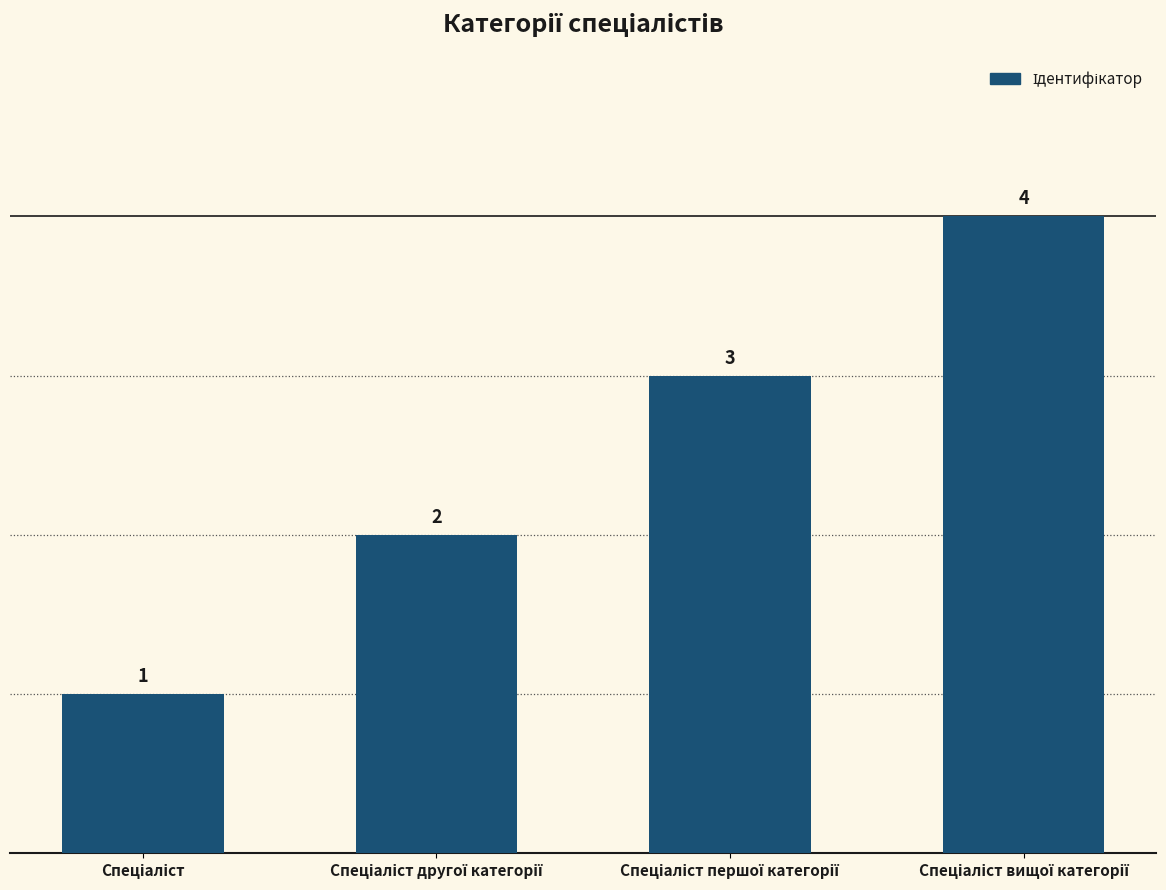

What is the difference between the maximum and minimum values?

3